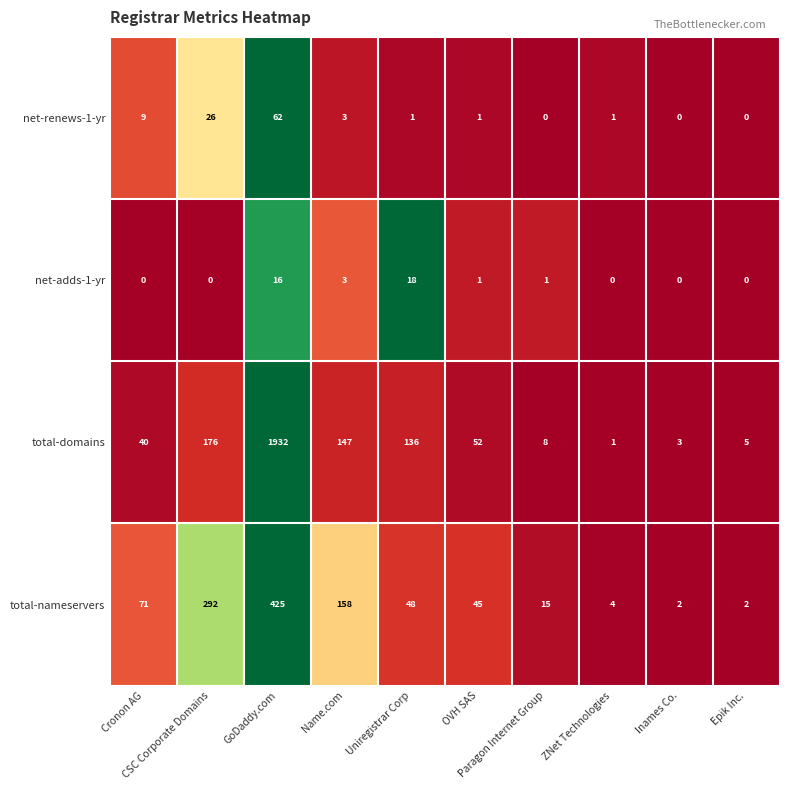

Rank the series by their maximum value, from highest to lowest.

total-domains, total-nameservers, net-renews-1-yr, net-adds-1-yr